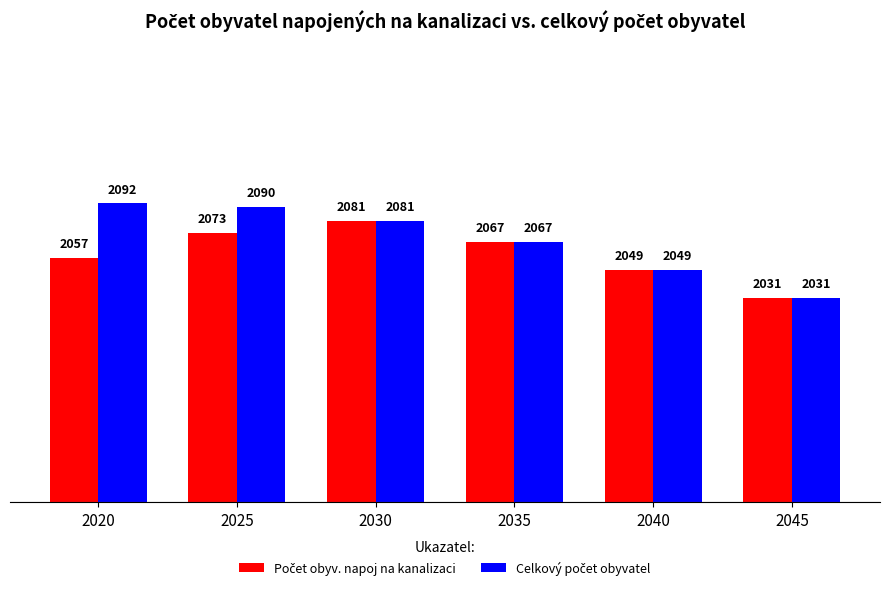

How many groups of bars are there?

6